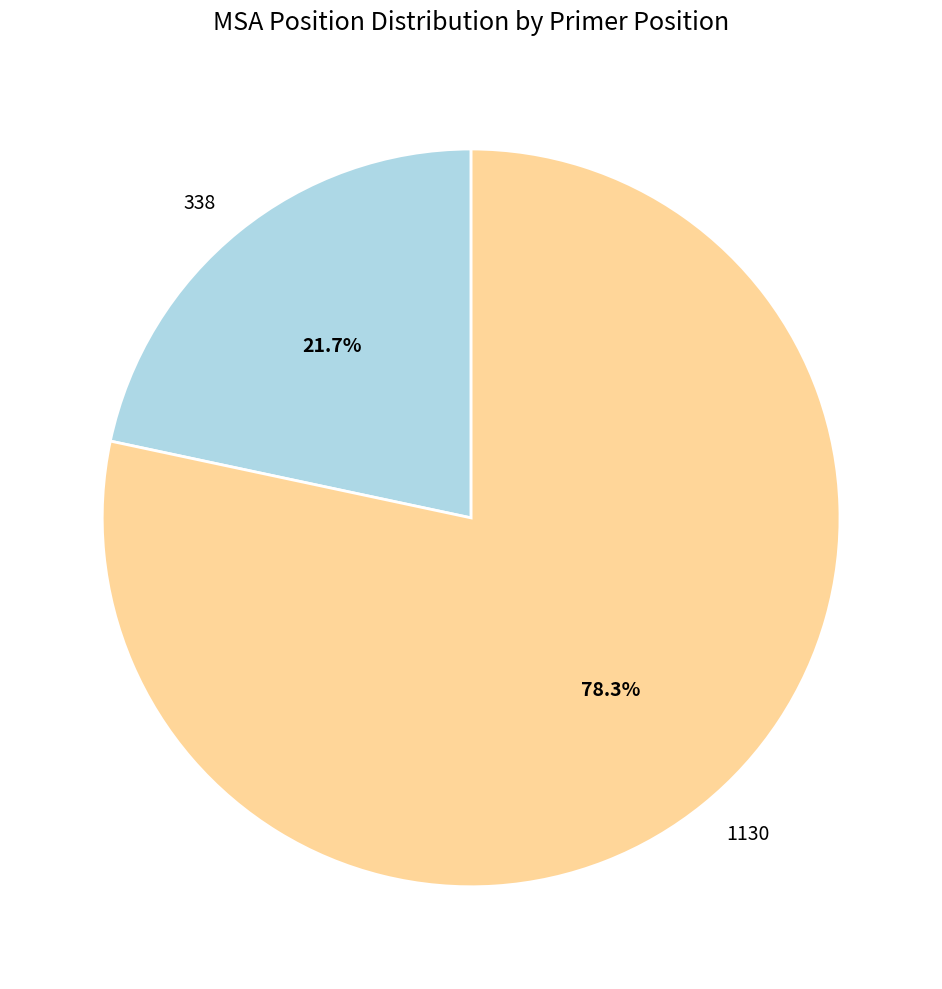

How many segments does this pie chart have?

2